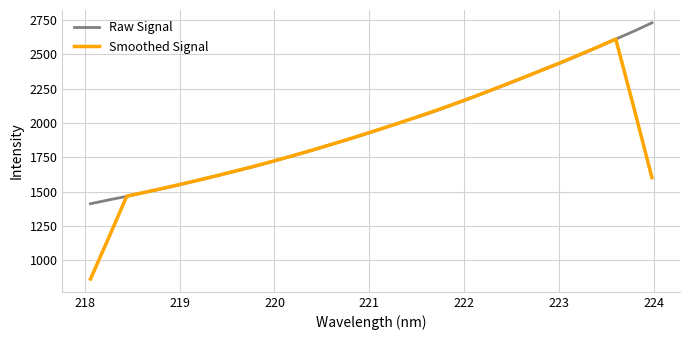

What is the smallest value displayed?

863.6